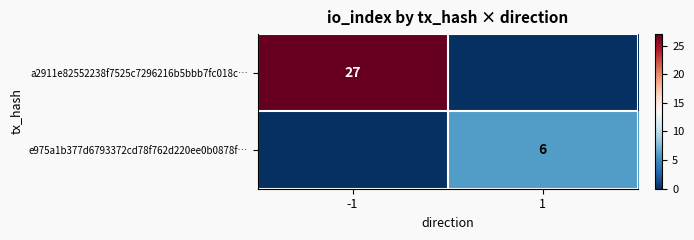

Is it true that e975a1b377d6793372cd78f762d220ee0b0878f… equals 1 at 1?

False